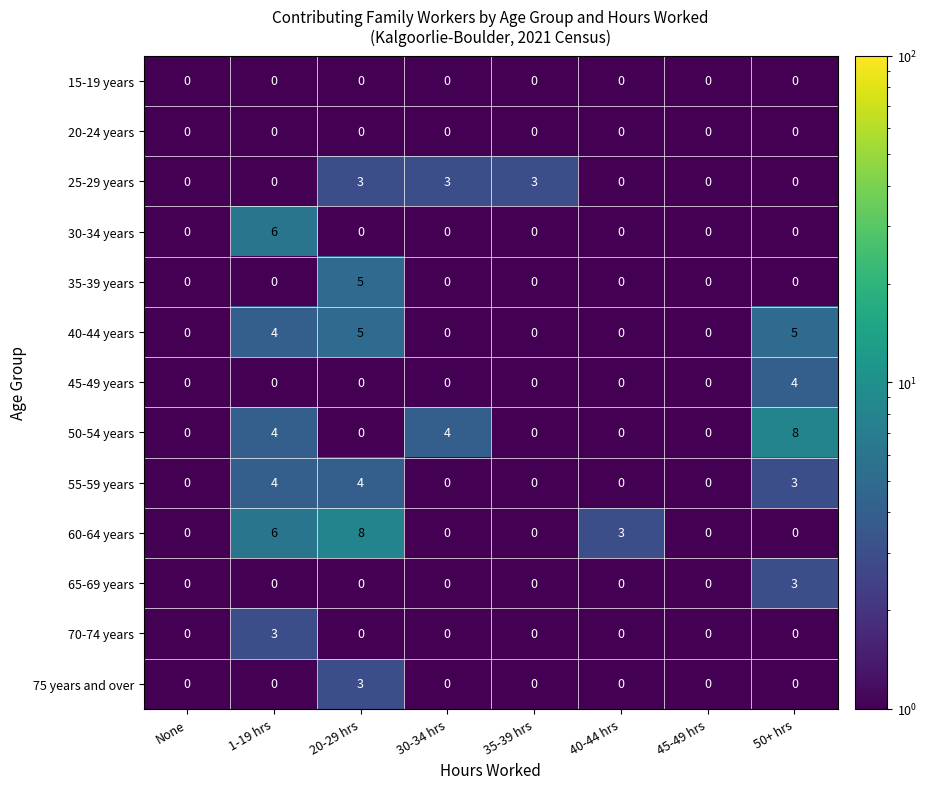

The value of 25-29 years at 50+ hrs is 0. True or false?

True